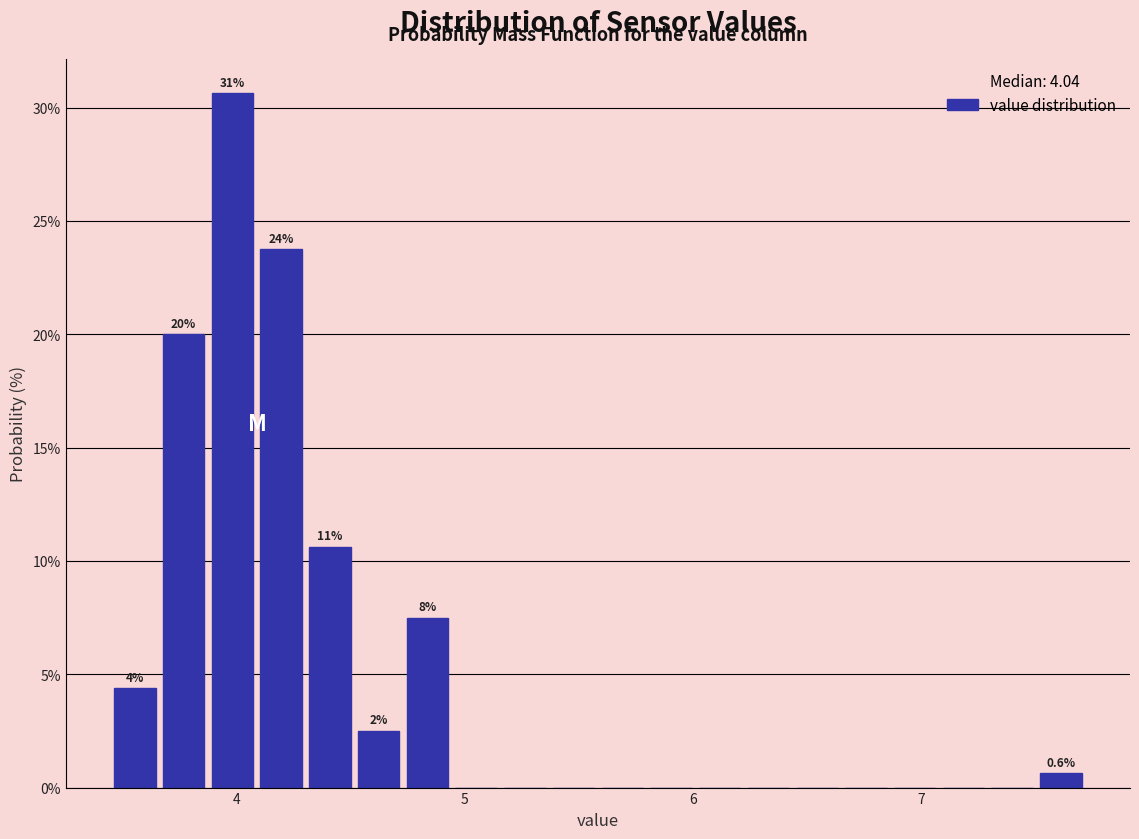

Around what value on the x-axis is the tallest bar? Give the approximate position of its centre, as read against the axis.

4.0